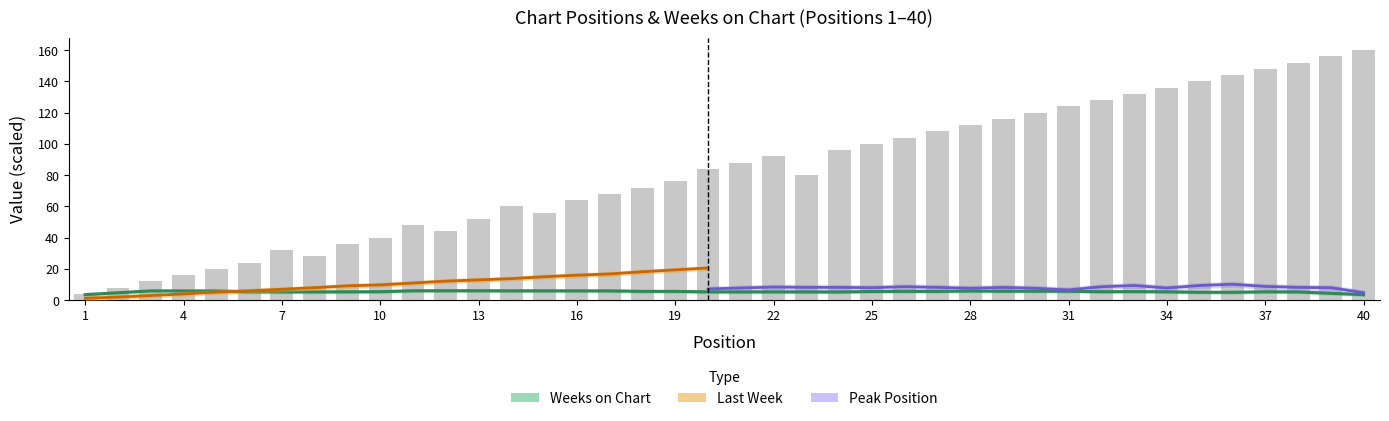

Which series has the largest total across all categories?

Weeks on Chart